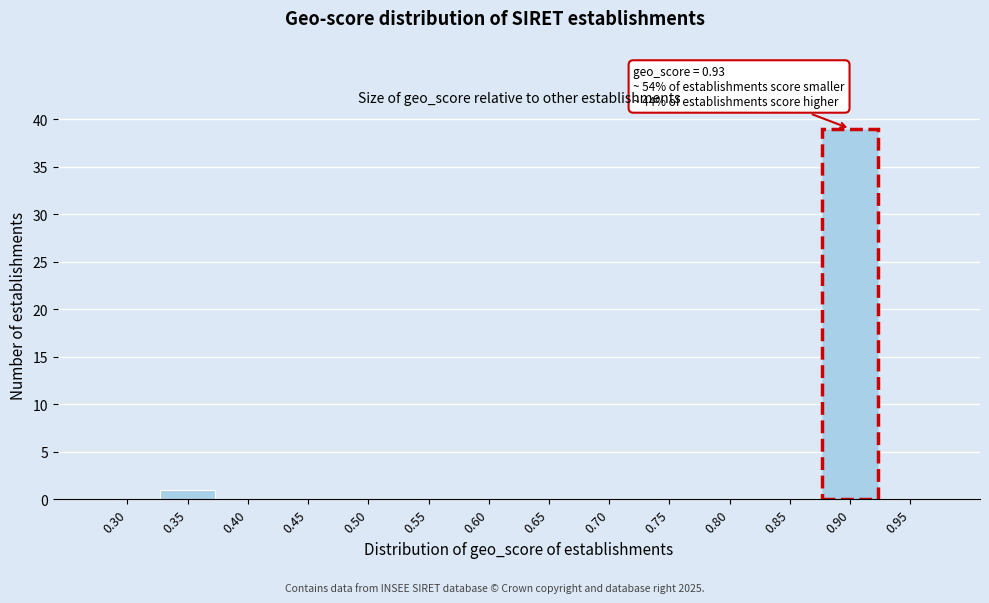

Reading right to left, extract all data points from this chart.

0.95=0	0.90=39	0.85=0	0.80=0	0.75=0	0.70=0	0.65=0	0.60=0	0.55=0	0.50=0	0.45=0	0.40=0	0.35=1	0.30=0